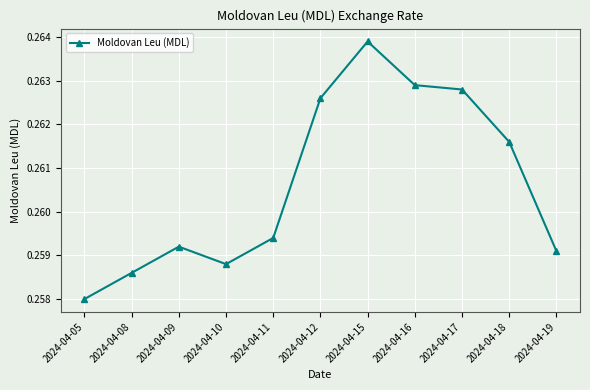

Between 2024-04-18 and 2024-04-09, which is larger?

2024-04-18